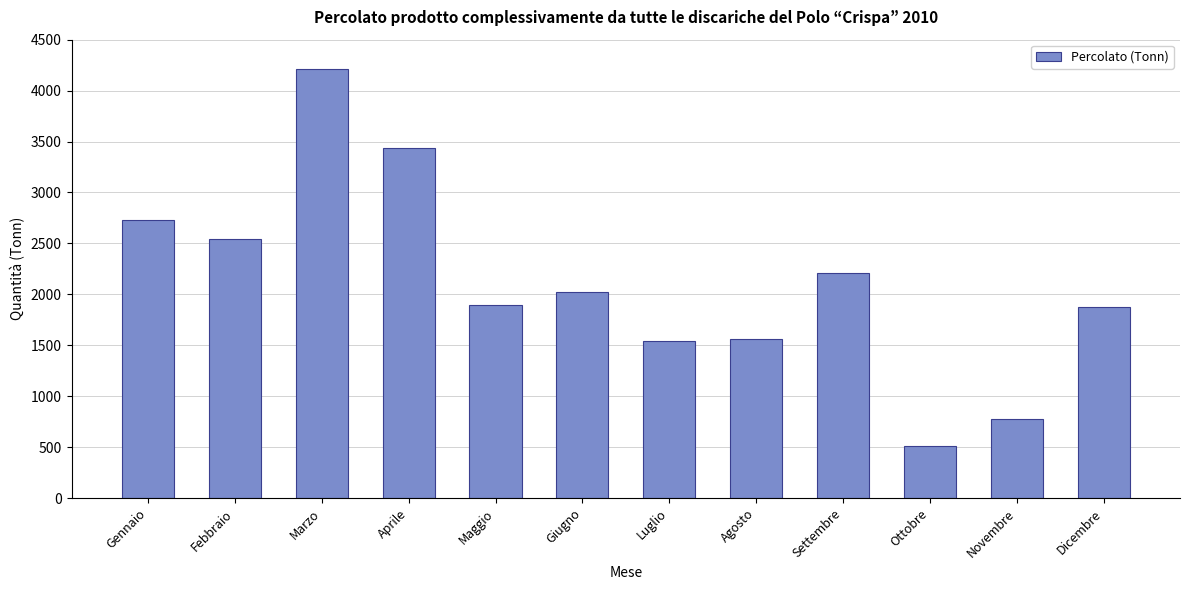

Are the bars horizontal?

No